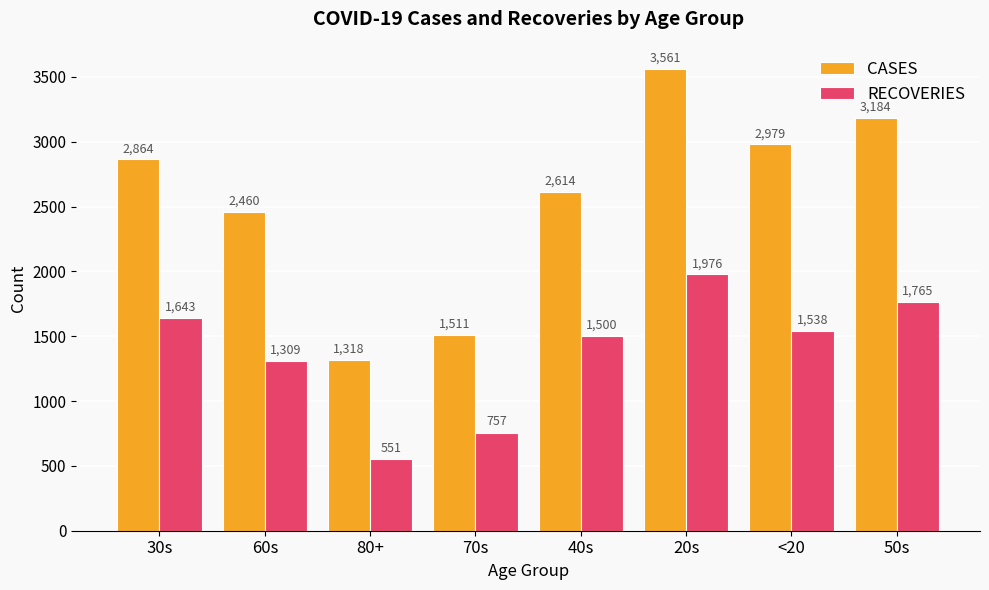

What position from the right is 40s?

4